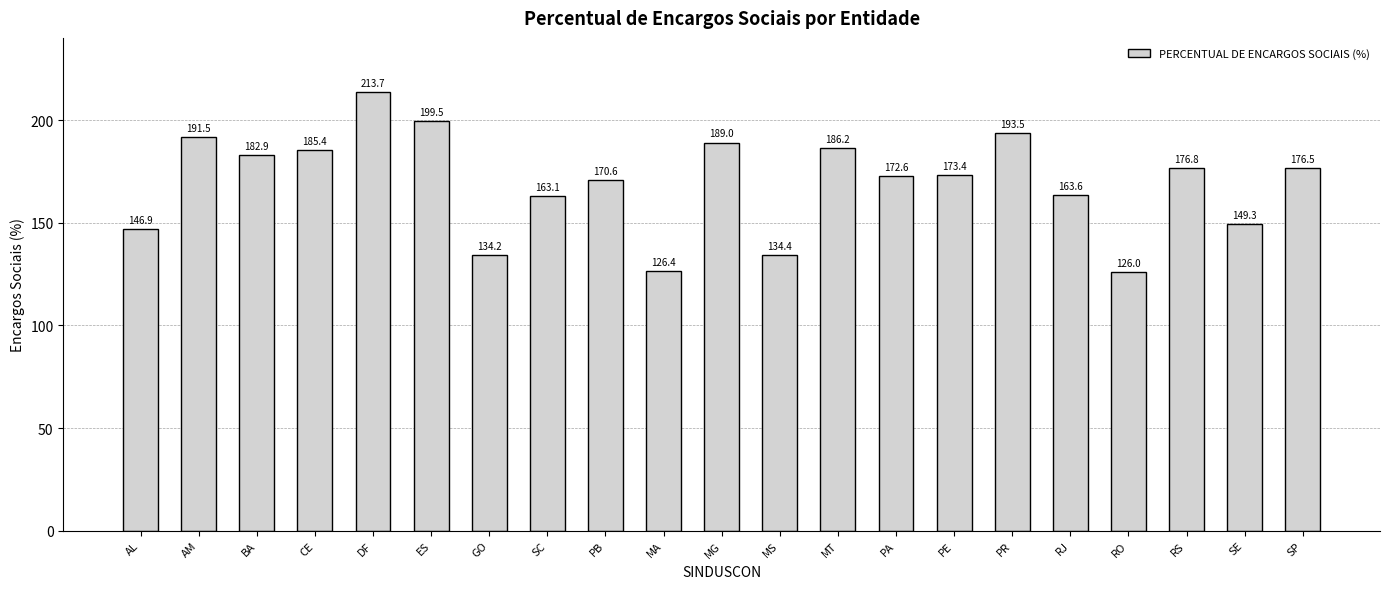

Is it true that the value at SE is 217.0?

False